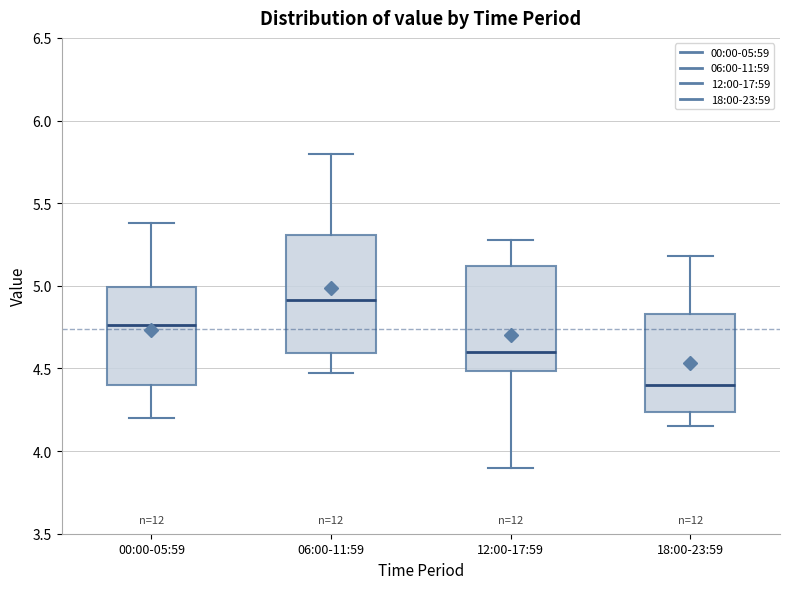

Reading left to right, read every box against the y-axis: the position of its median line, the range the box covers, and the ends of its whiskers. The values are not printed on the chart, so give them approximately, as read against the axis.

00:00-05:59: median 4.75, box 4.40 to 5.00, whiskers 4.20 to 5.40
06:00-11:59: median 4.90, box 4.60 to 5.30, whiskers 4.45 to 5.80
12:00-17:59: median 4.60, box 4.50 to 5.10, whiskers 3.90 to 5.30
18:00-23:59: median 4.40, box 4.25 to 4.85, whiskers 4.15 to 5.20